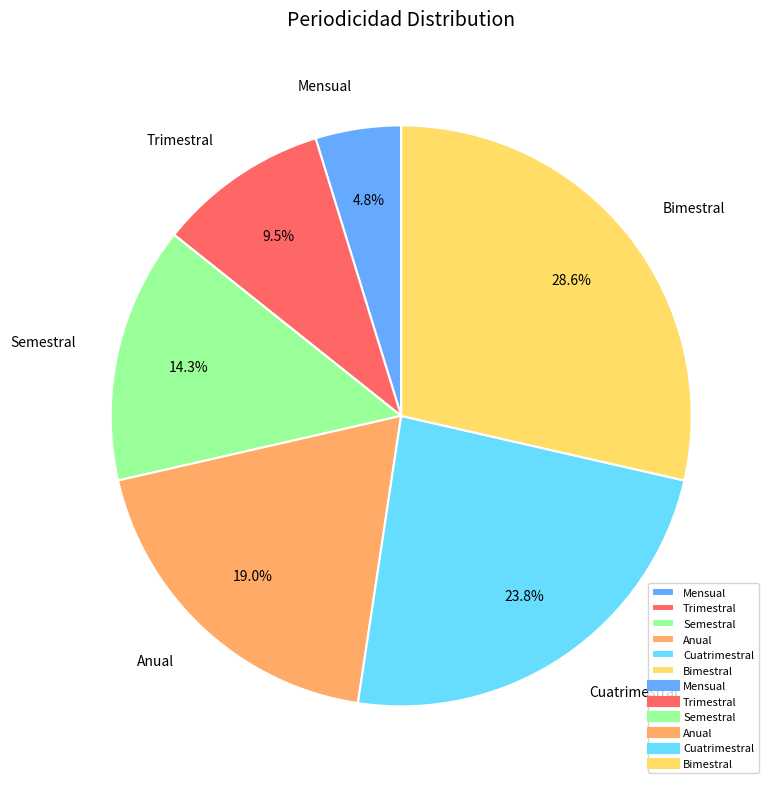

Rank the categories by value from highest to lowest.

Bimestral, Cuatrimestral, Anual, Semestral, Trimestral, Mensual